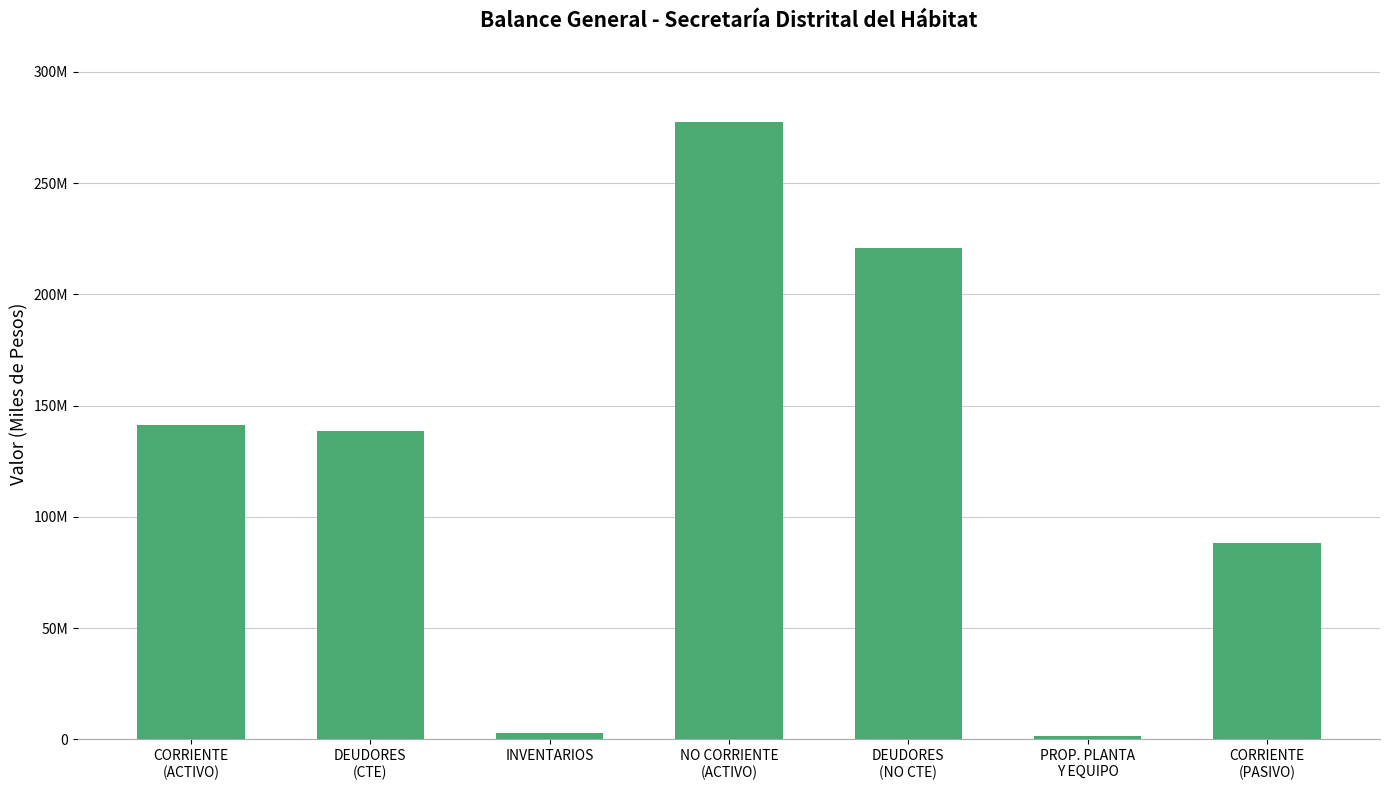

Is it true that the value at DEUDORES
(CTE) is 138507139?

True